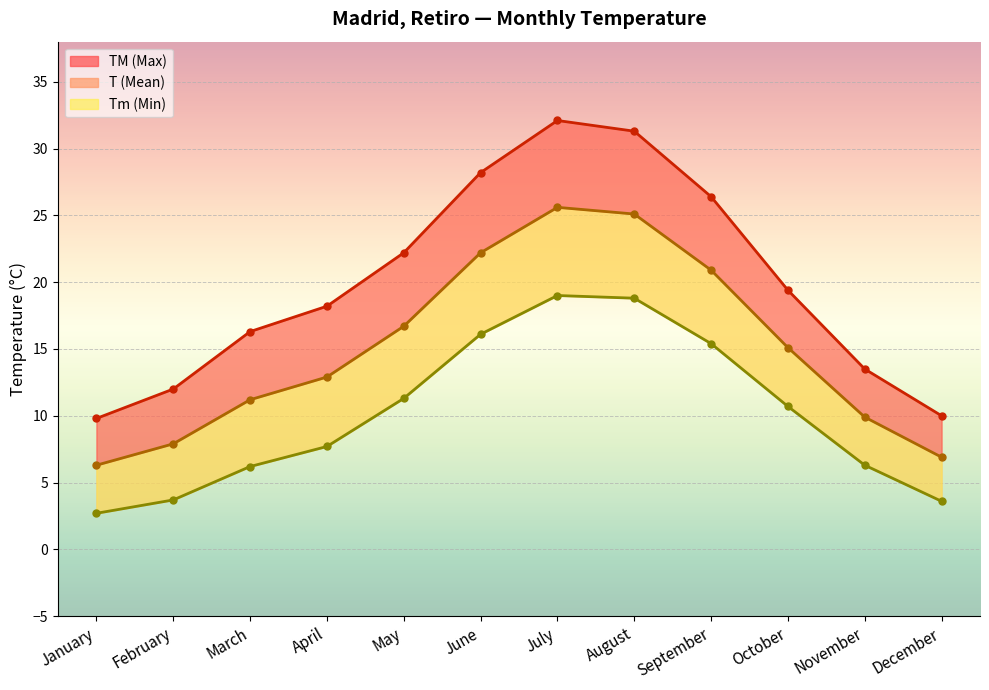

True or false: Tm (Min) line and T (Mean) line intersect in this chart.

False